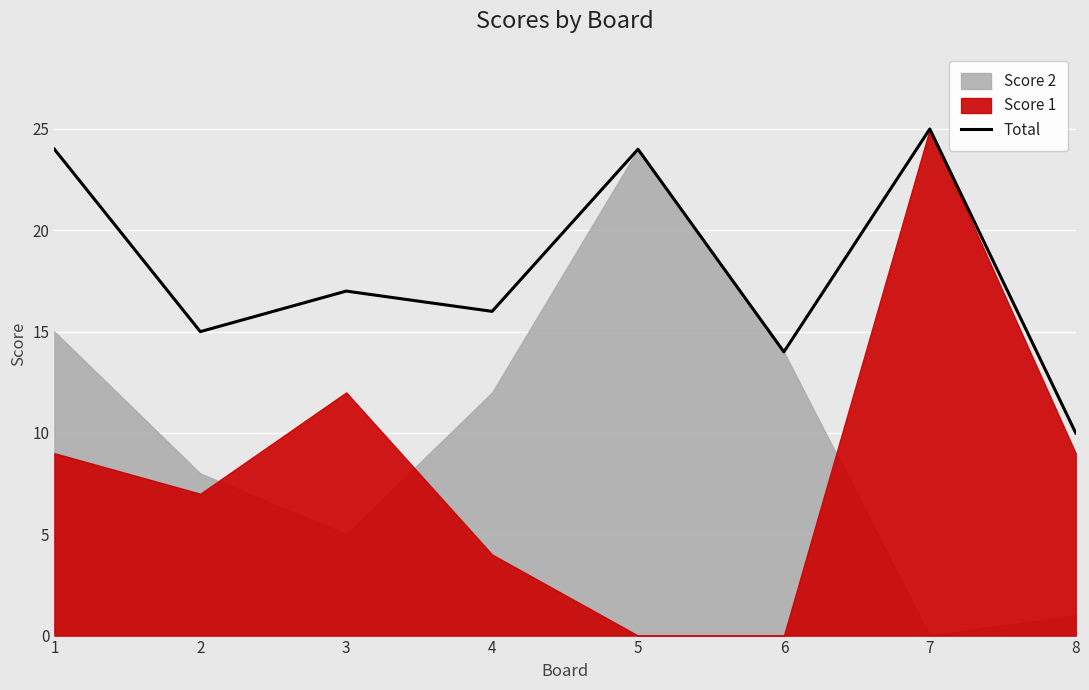

What is the difference between the values at 3 and 8?

7